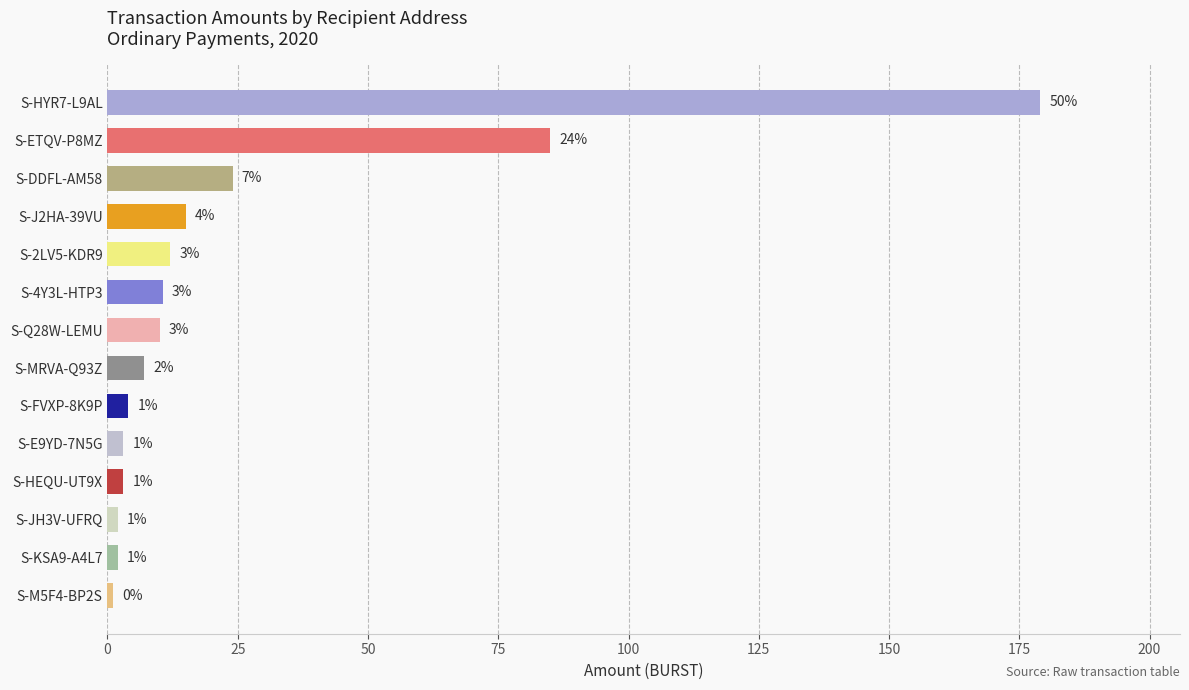

At which category does the chart reach its minimum across all series?

S-M5F4-BP2S